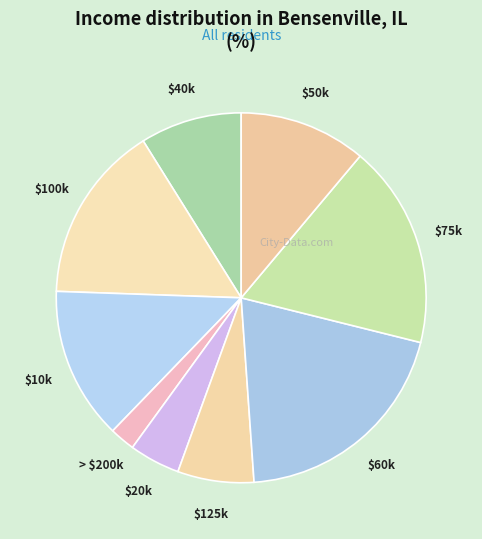

Is it true that $50k is 11% of the pie?

True